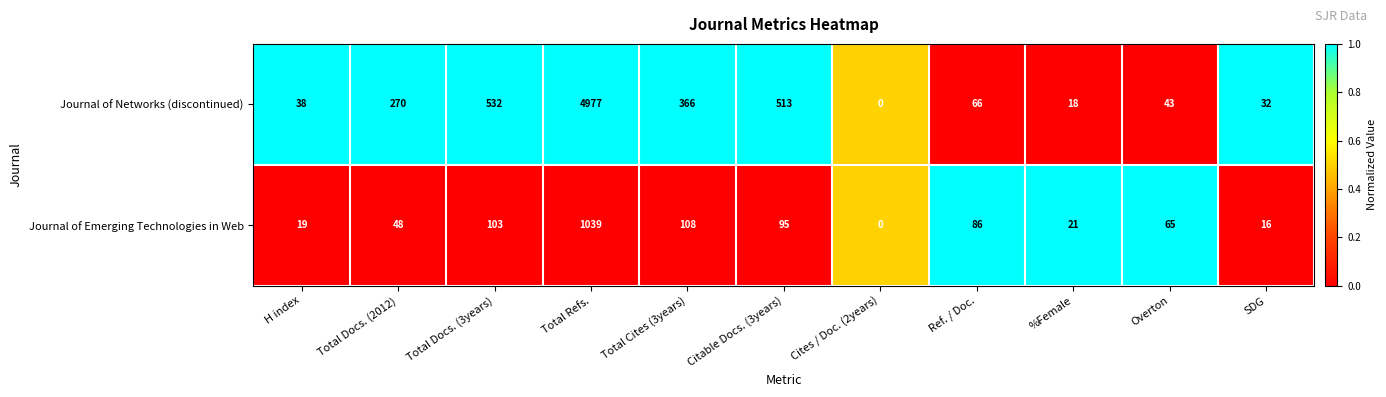

The value of Journal of Networks (discontinued) at H index is 51. True or false?

False